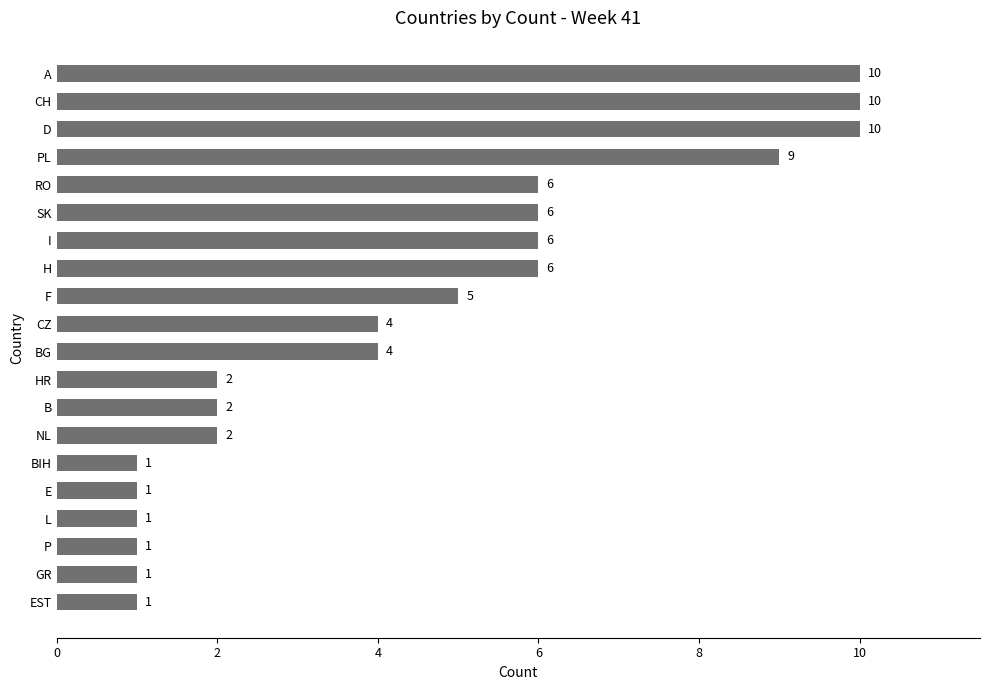

The chart shows a value of 4 at CZ. True or false?

True